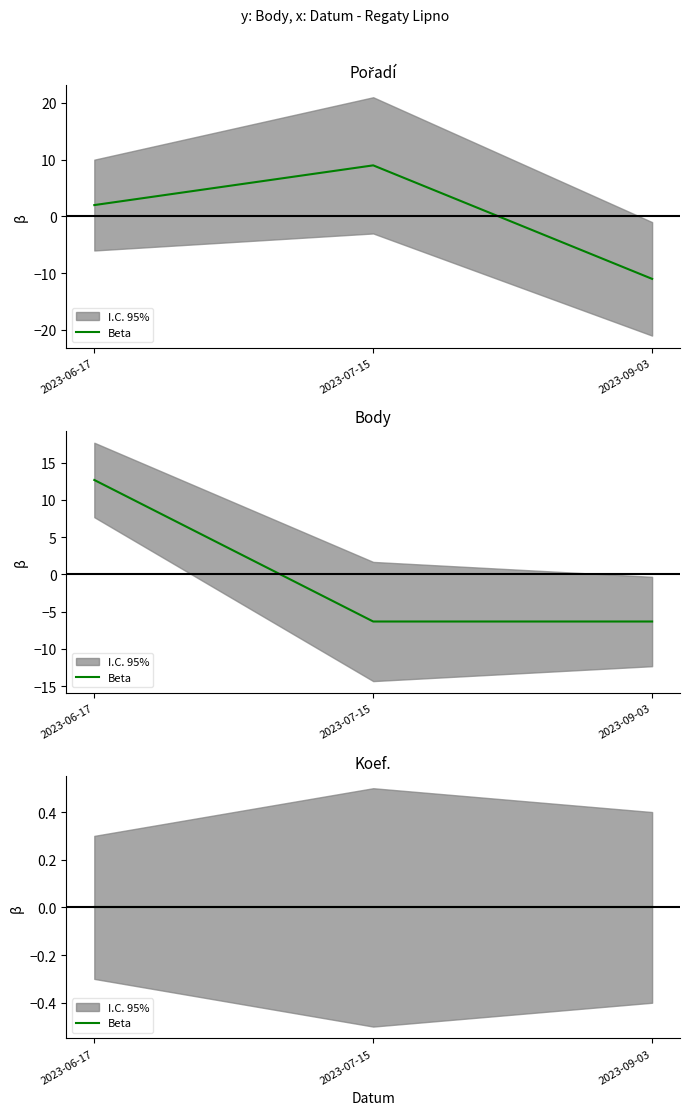

Rank the series by their average value, from highest to lowest.

Body, Pořadí